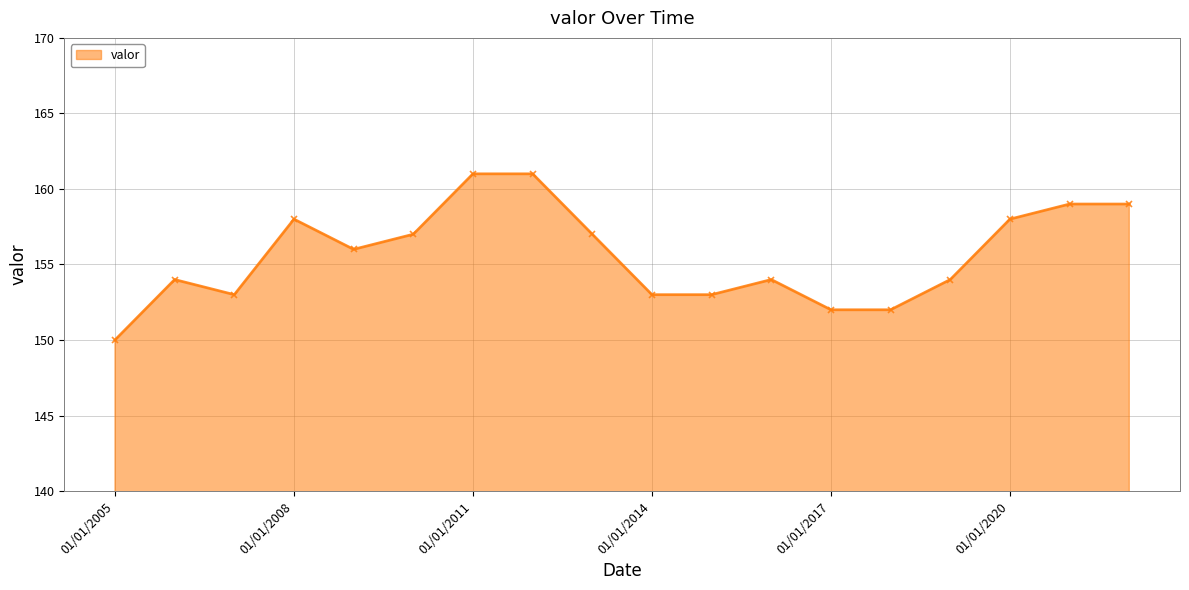

Reading left to right, list all the values displayed in this chart.

150	154	153	158	156	157	161	161	157	153	153	154	152	152	154	158	159	159